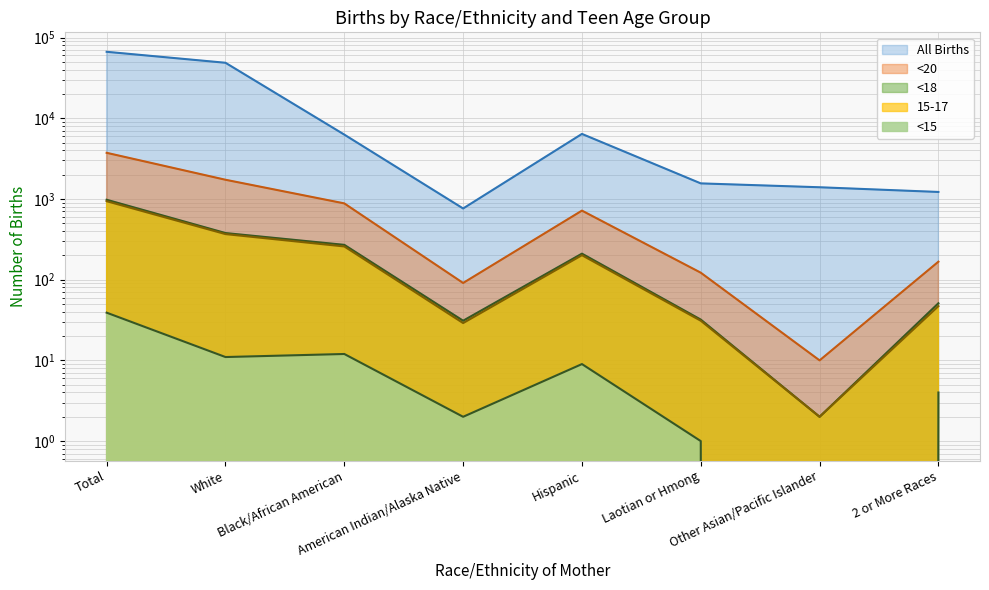

List the series in order of their peak value, lowest first.

<15, 15-17, <18, <20, All Births